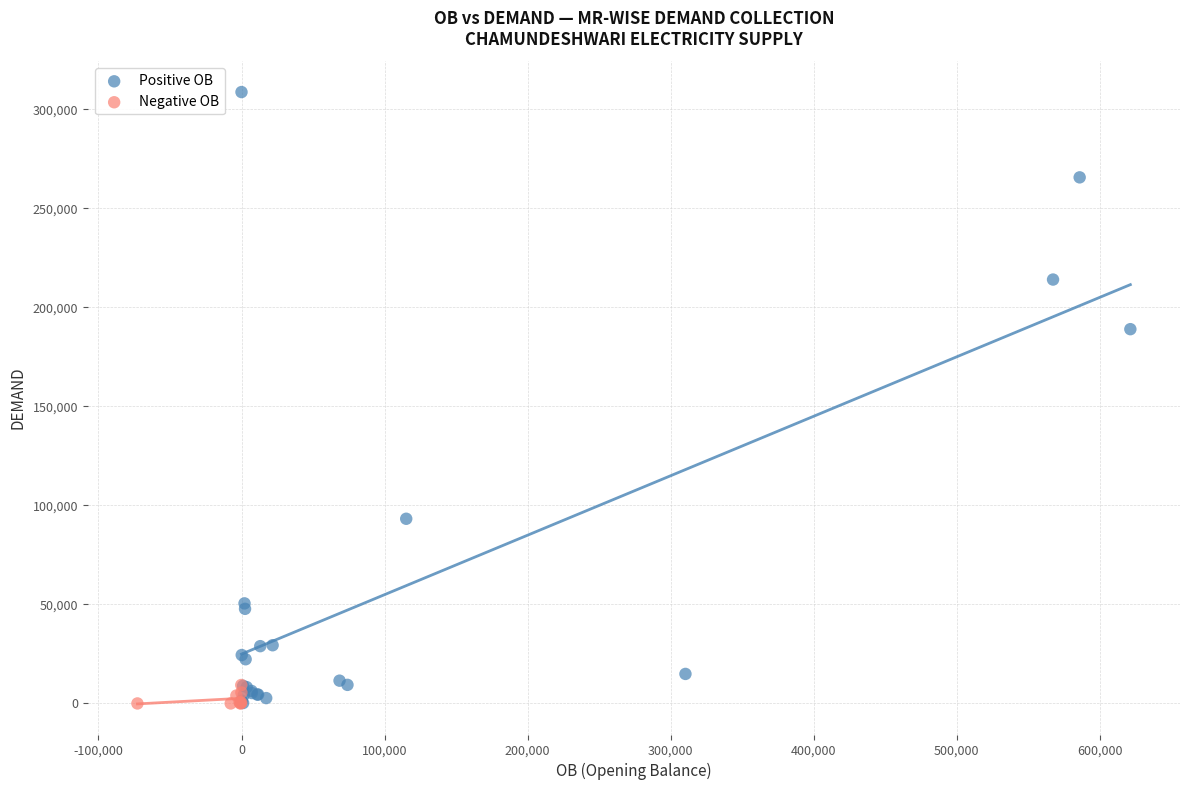

Which series has the widest spread of Y values?

Positive OB